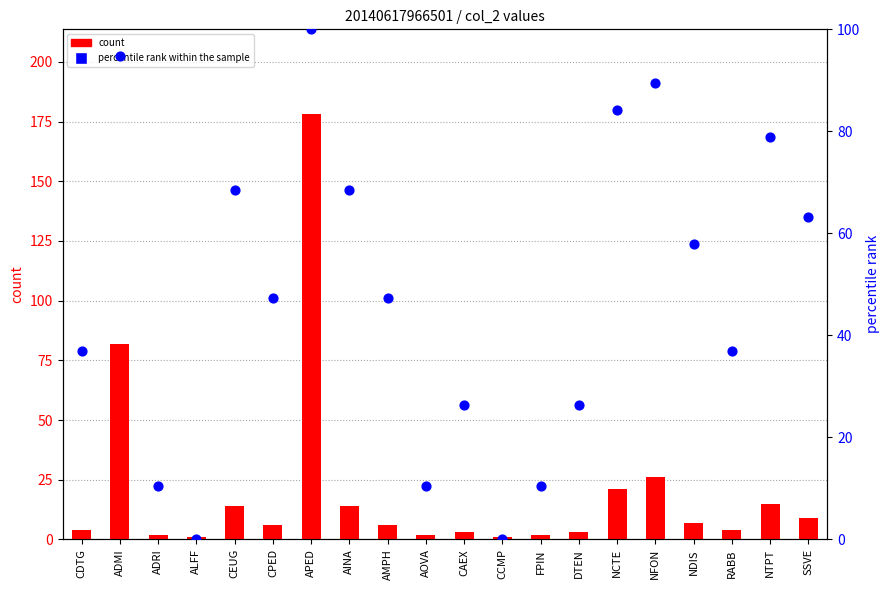

Is the value of count at AINA greater than the value of percentile rank within the sample at CAEX?

No